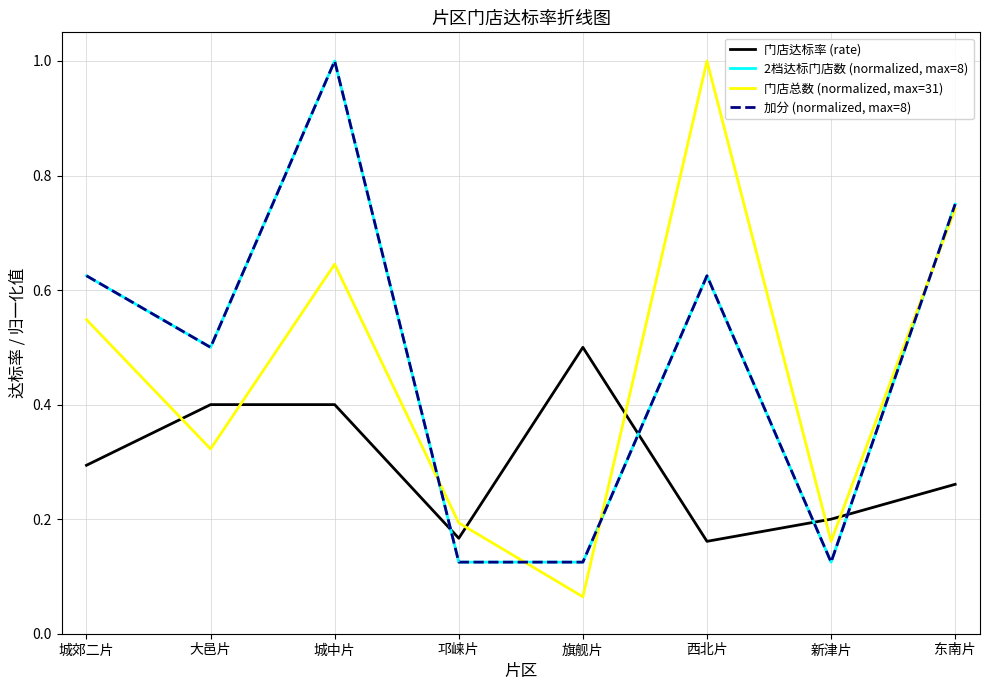

What is the average value of the 门店总数 (normalized, max=31) series?

0.5